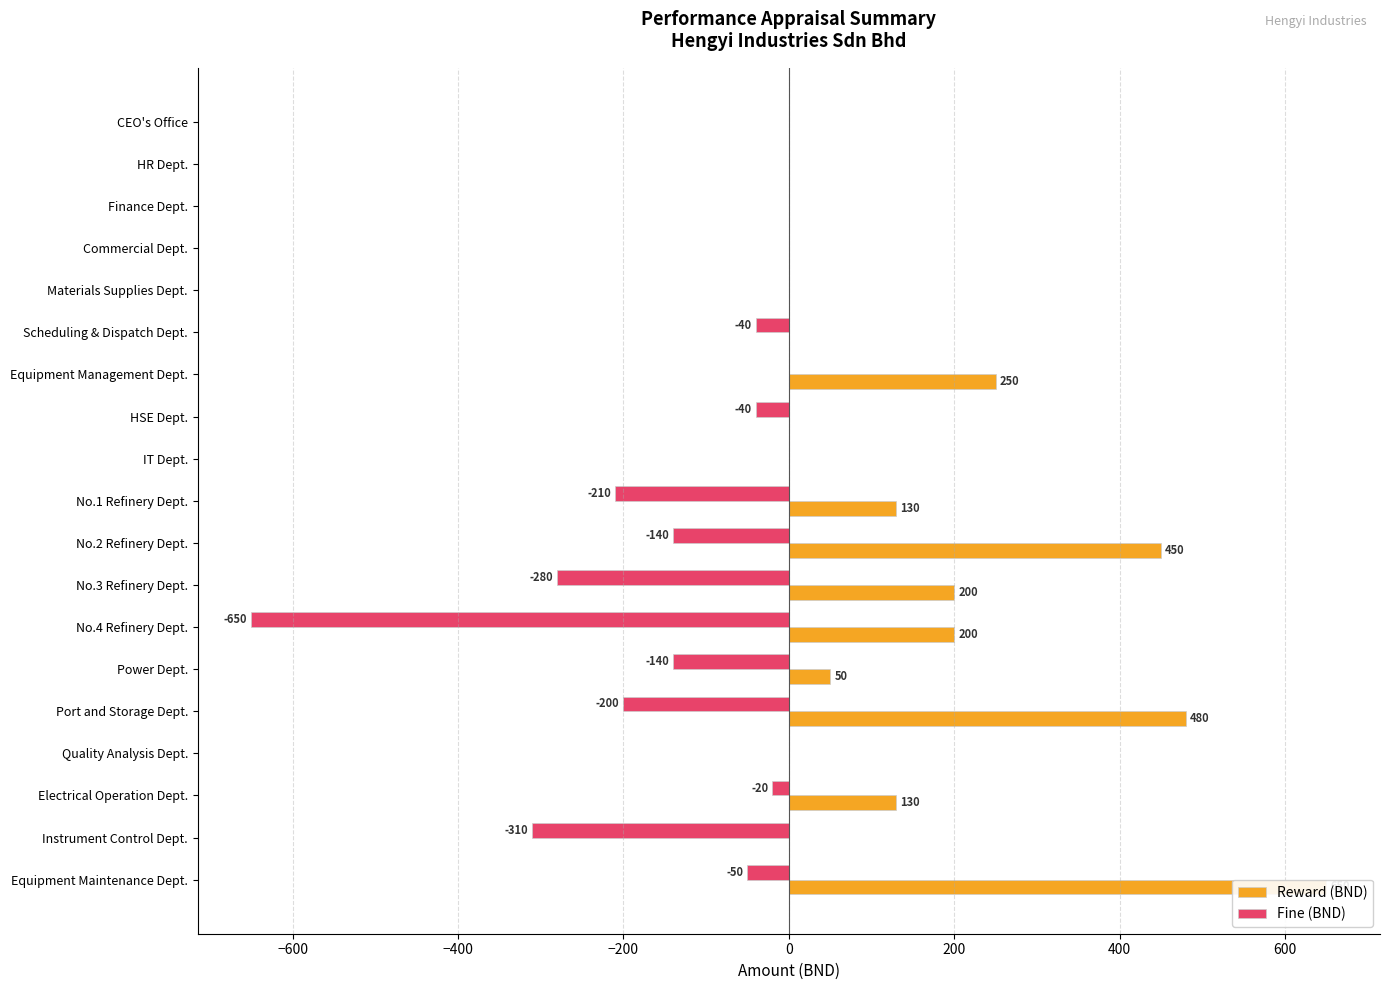

The value of Reward (BND) at No.2 Refinery Dept. is 450. True or false?

True